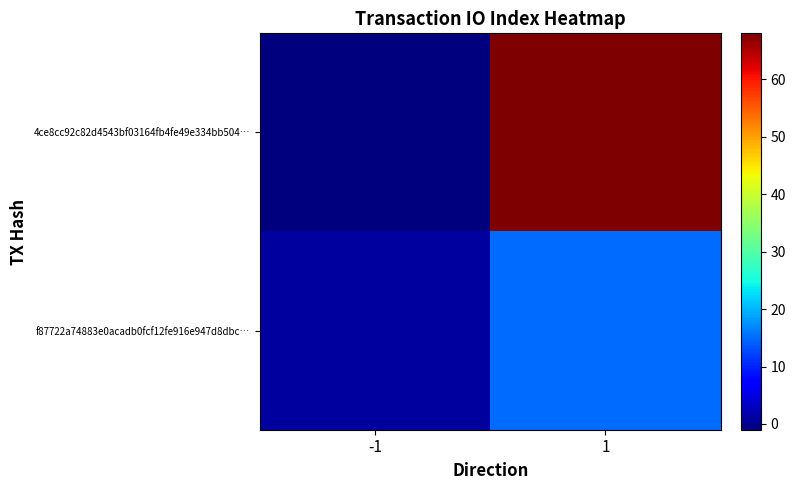

At -1, list the series in order from largest to smallest.

f87722a74883e0acadb0fcf12fe916e947d8dbc…, 4ce8cc92c82d4543bf03164fb4fe49e334bb504…